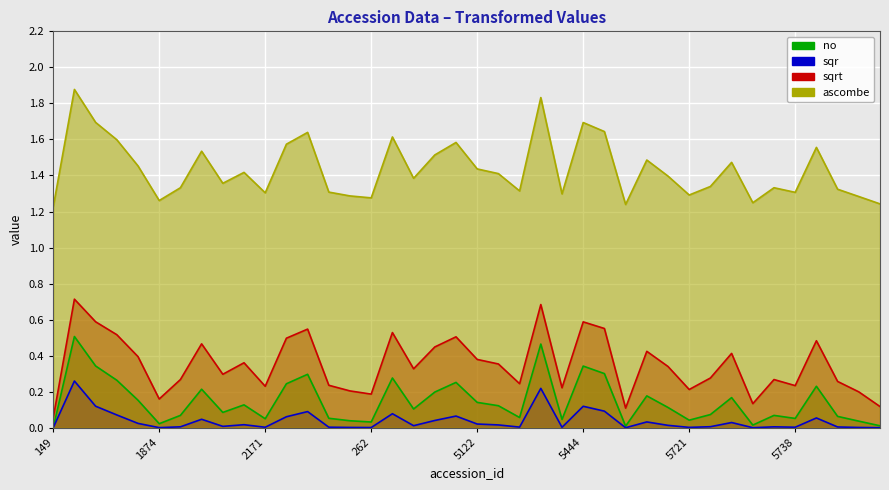

Where is sqrt nearest to the value 0?

149